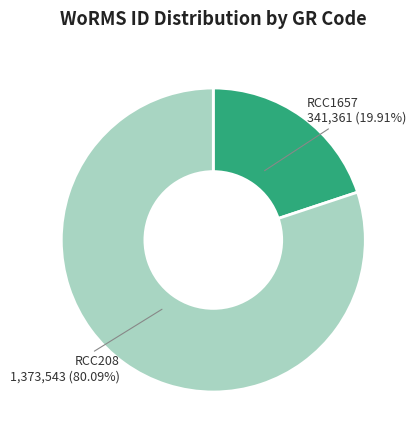

To the nearest percent, what percentage of the pie is RCC208?

80%